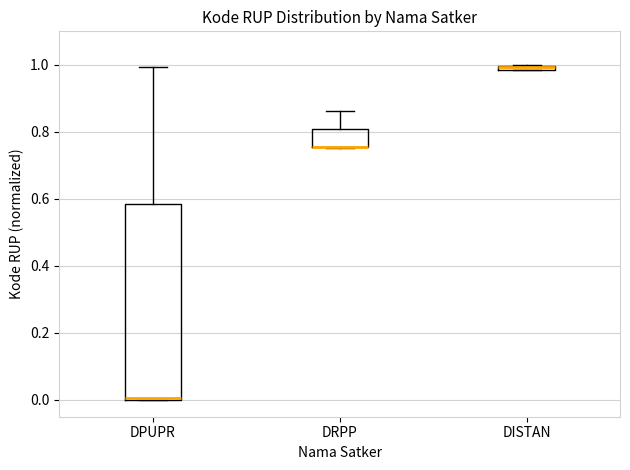

Comparing the boxes themselves (not the whiskers), which one is the tallest?

DPUPR